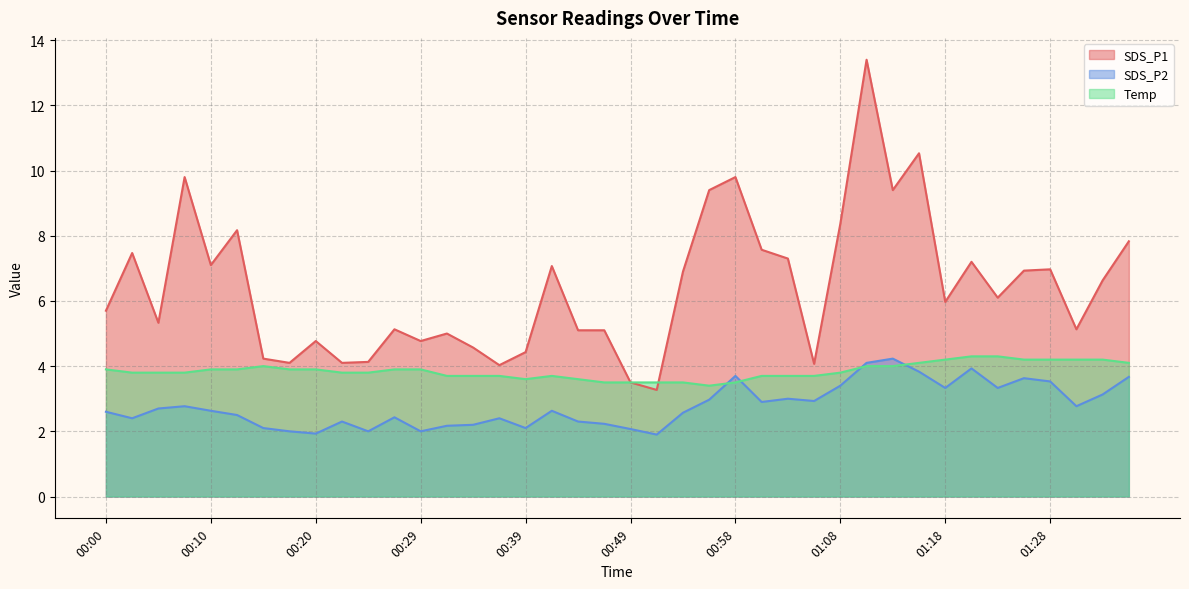

True or false: SDS_P1 has a value of 3.3 at 00:51.

True